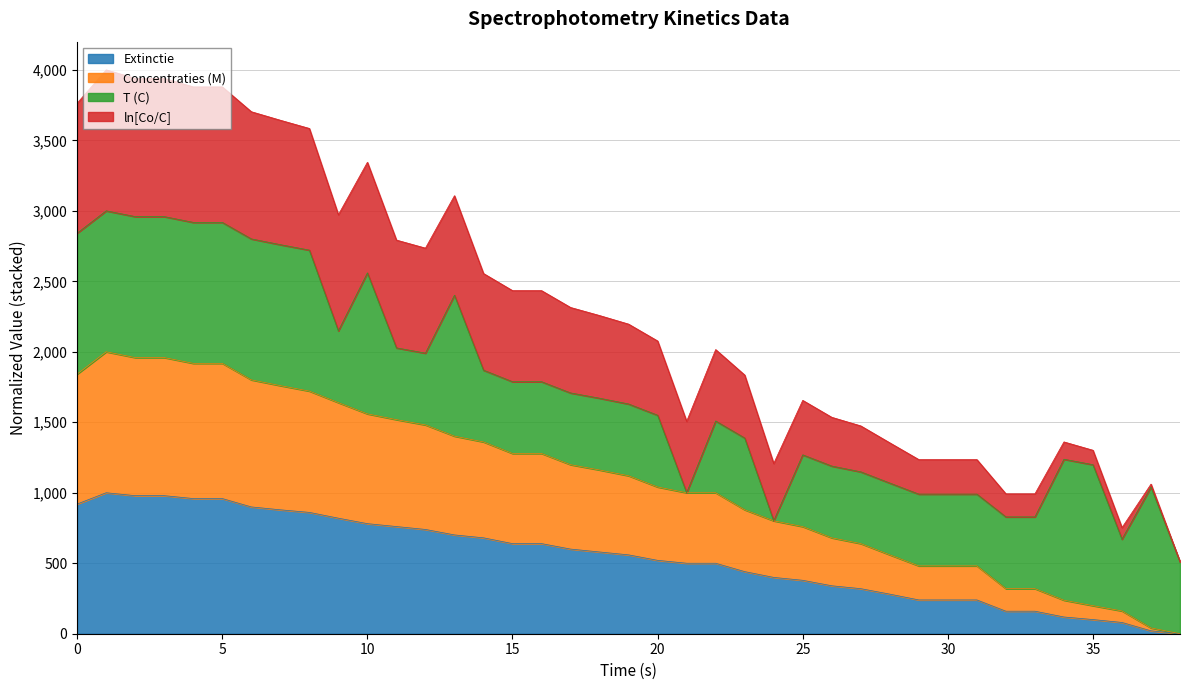

Between 27 and 31, which series saw the biggest shift?

Concentraties (M)